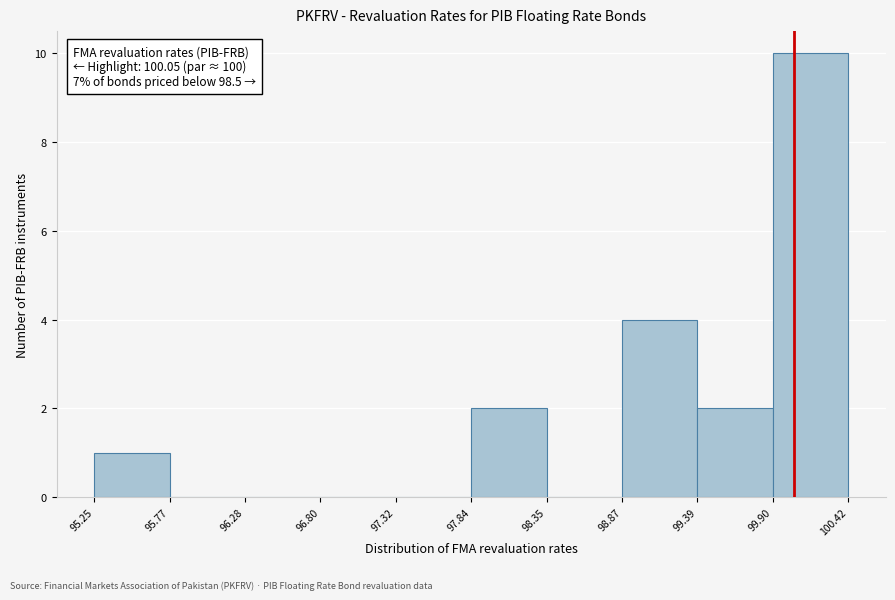

Over which range of the x-axis is the bar tallest?

99.90 to 100.42